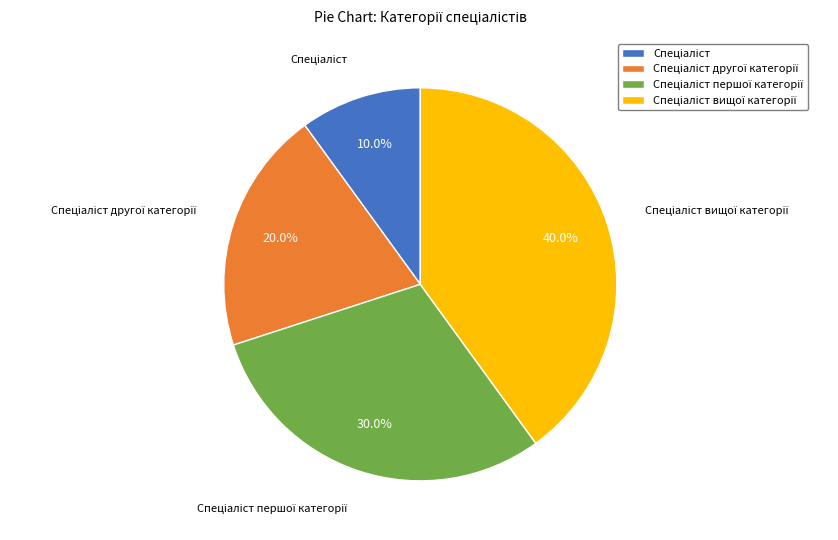

How many slices are in this pie chart?

4